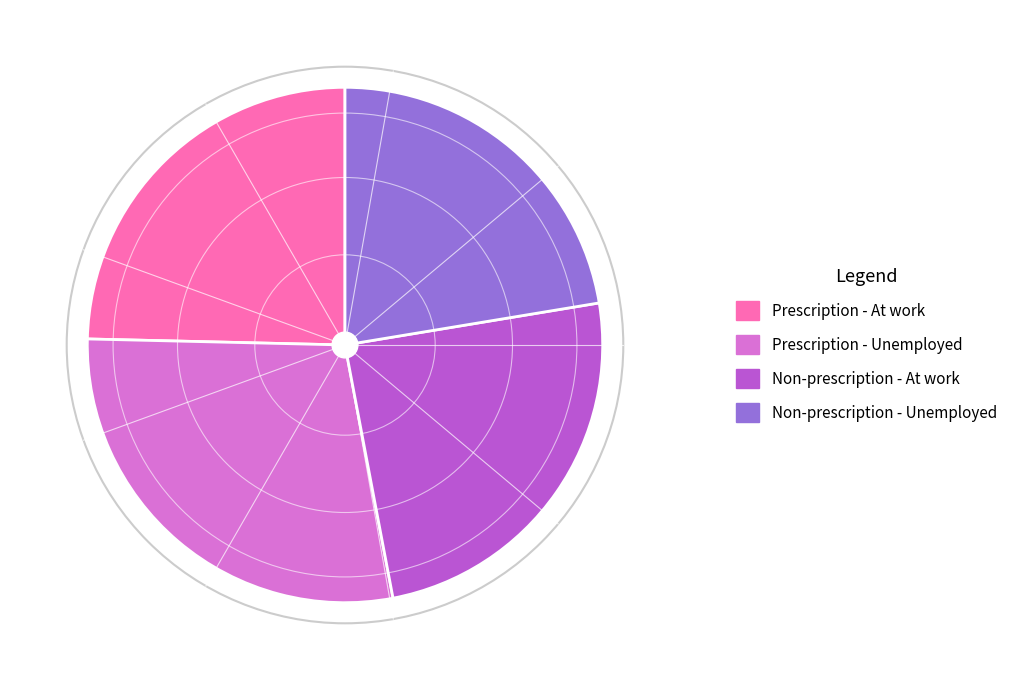

How many segments does this pie chart have?

4